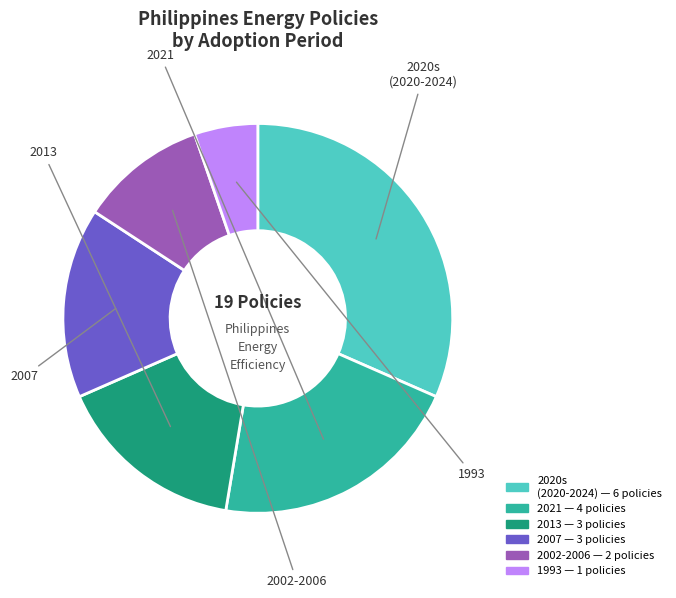

Is there any slice that represents more than half of the pie?

No